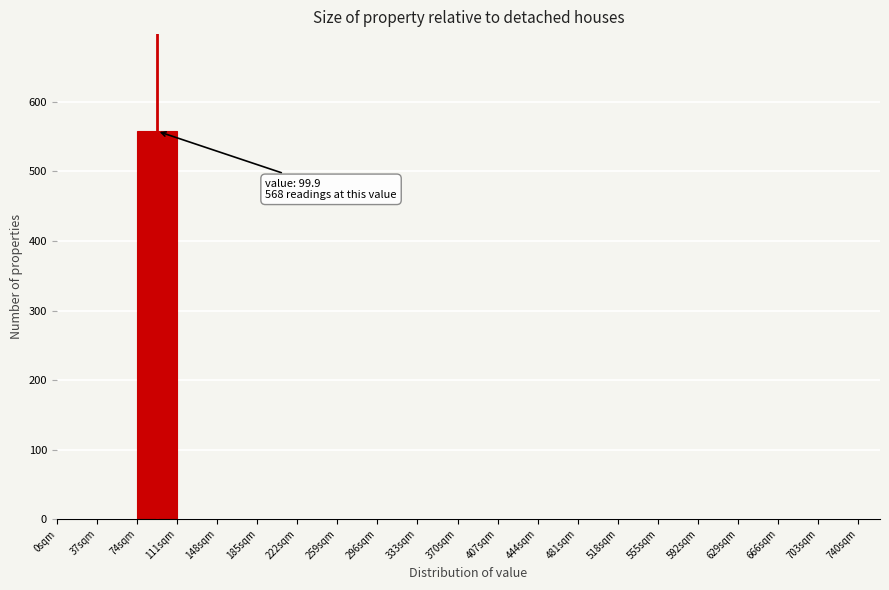

Which range on the x-axis has the tallest bar?

74 to 111